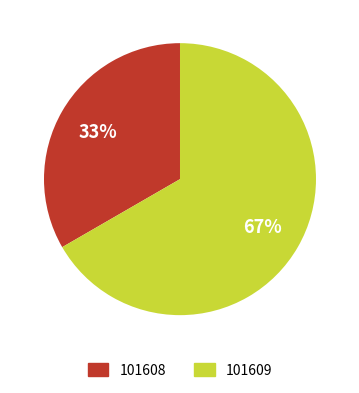

Which category has the smallest portion of the pie?

101608